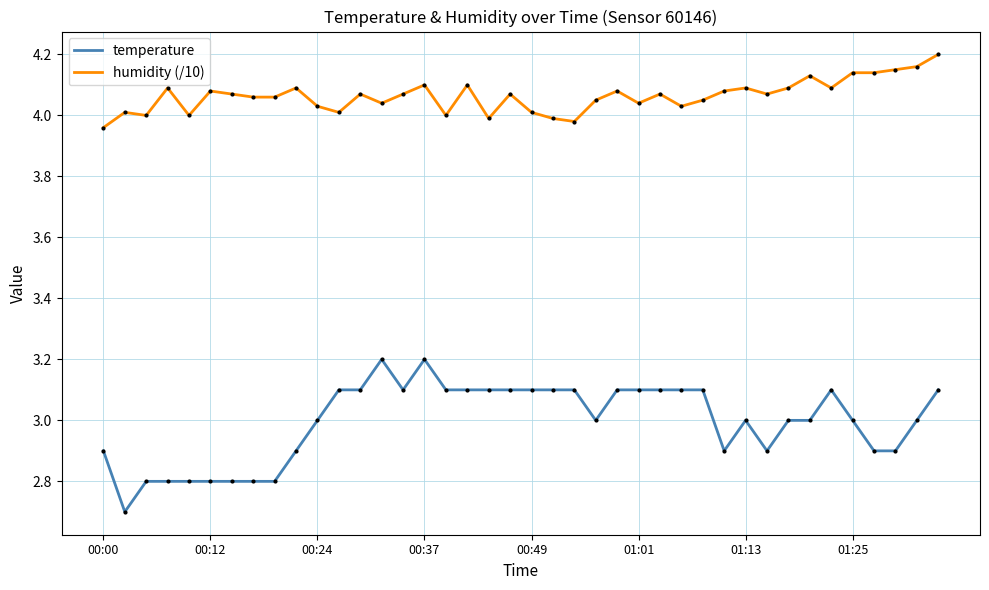

Does the chart have visible grid lines?

Yes